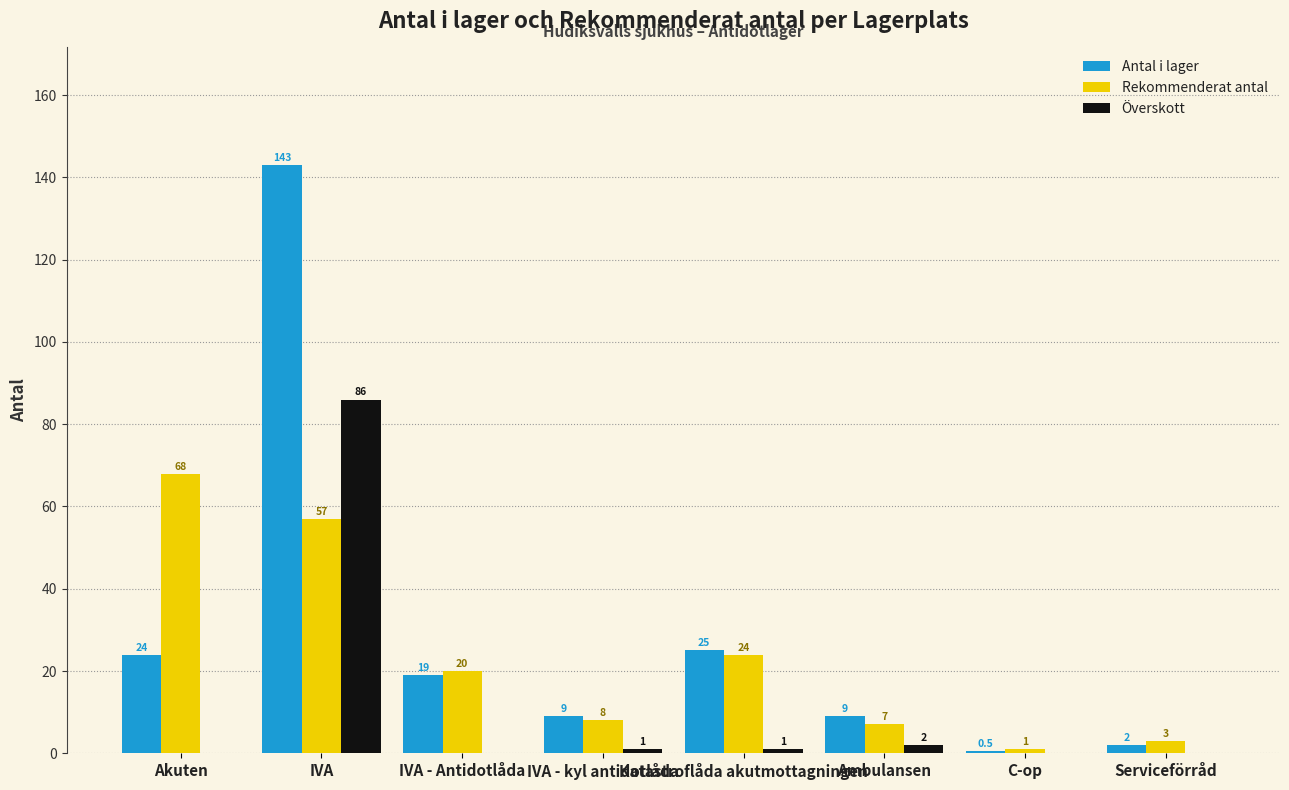

What is the sum of all Rekommenderat antal values?

188.0